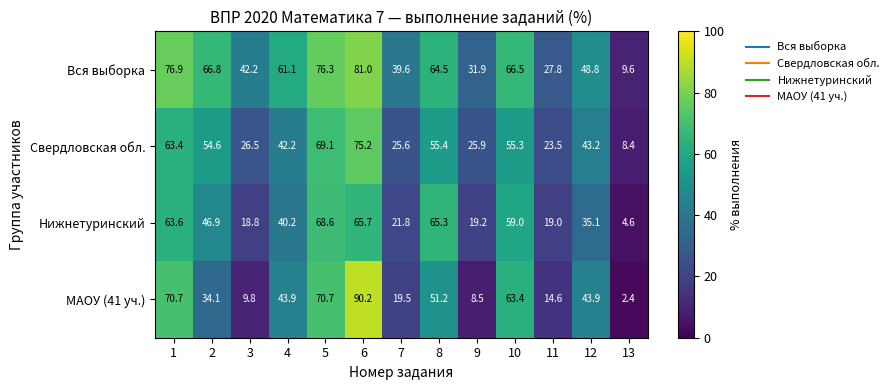

At how many categories does at least one series exceed 36?

10